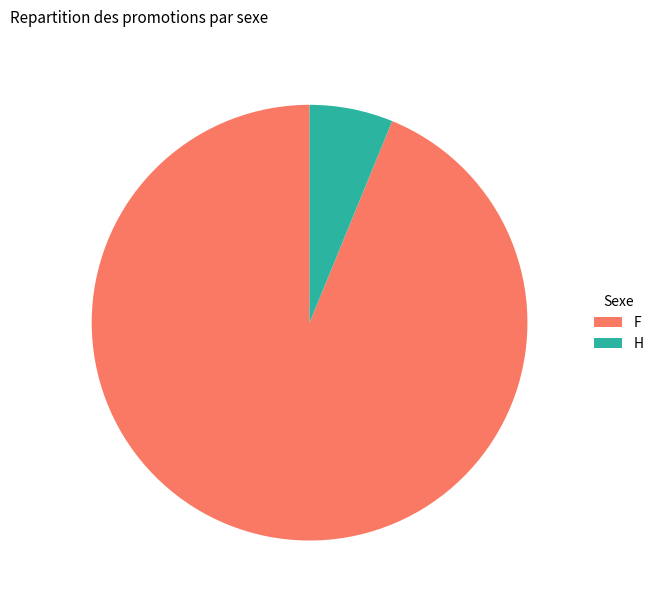

Rank the categories by value from lowest to highest.

H, F